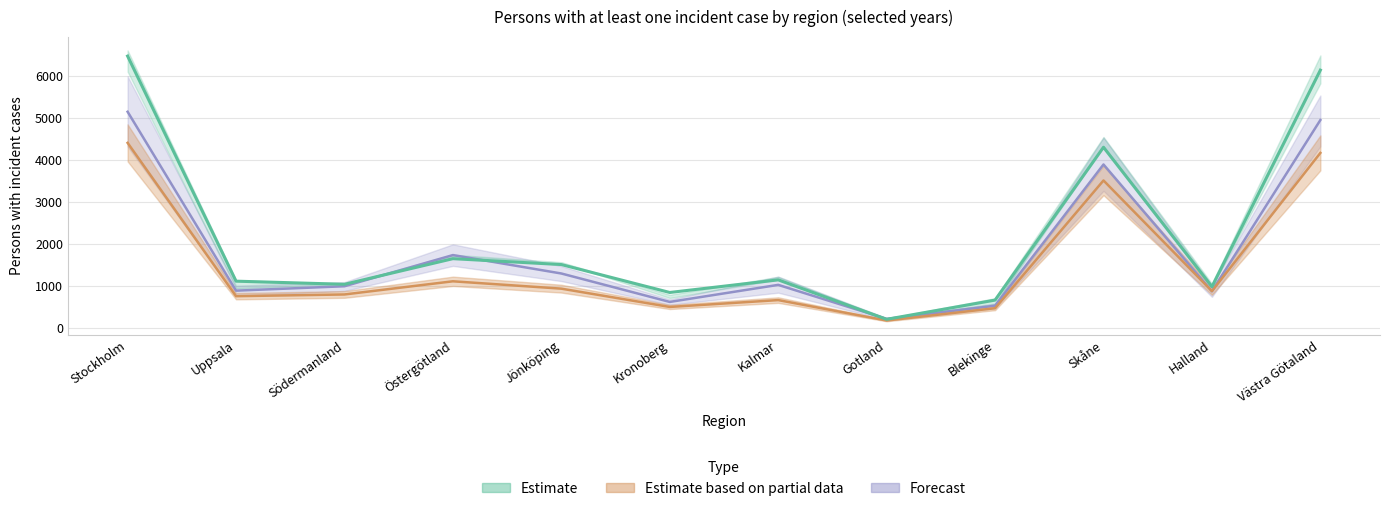

True or false: Totalt 1997 and Totalt 1995 cross at least once.

True